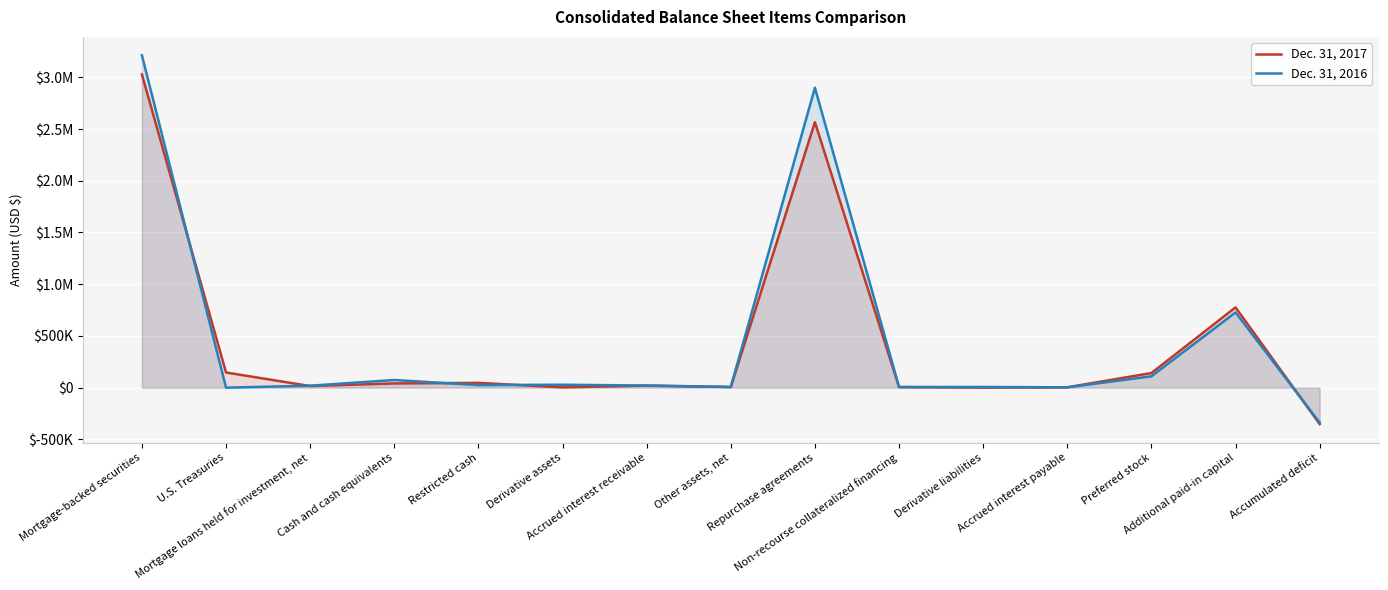

What is the total value across all series at Accrued interest payable?

6890